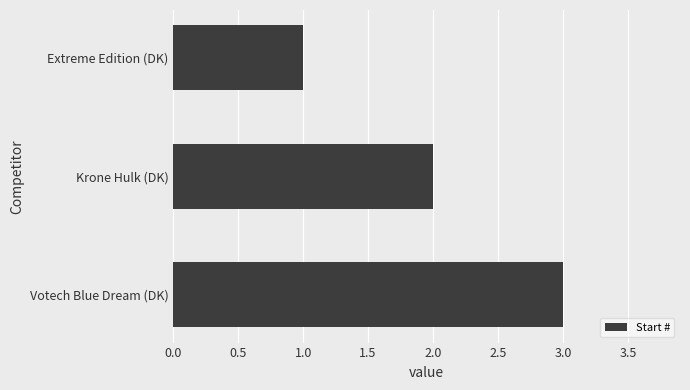

The value at Votech Blue Dream (DK) is 3. True or false?

True